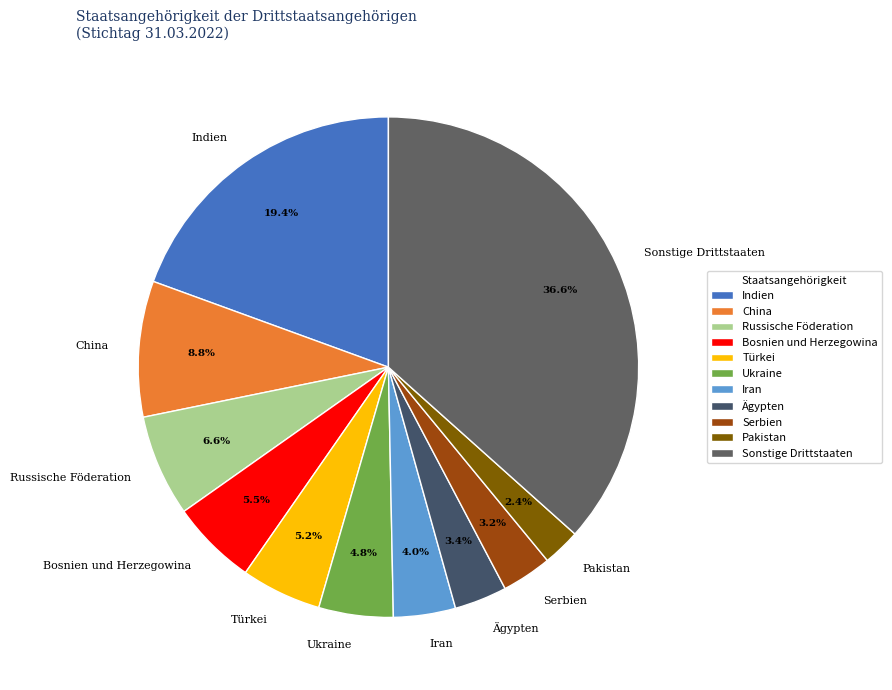

Between Russische Föderation and Serbien, which is larger?

Russische Föderation